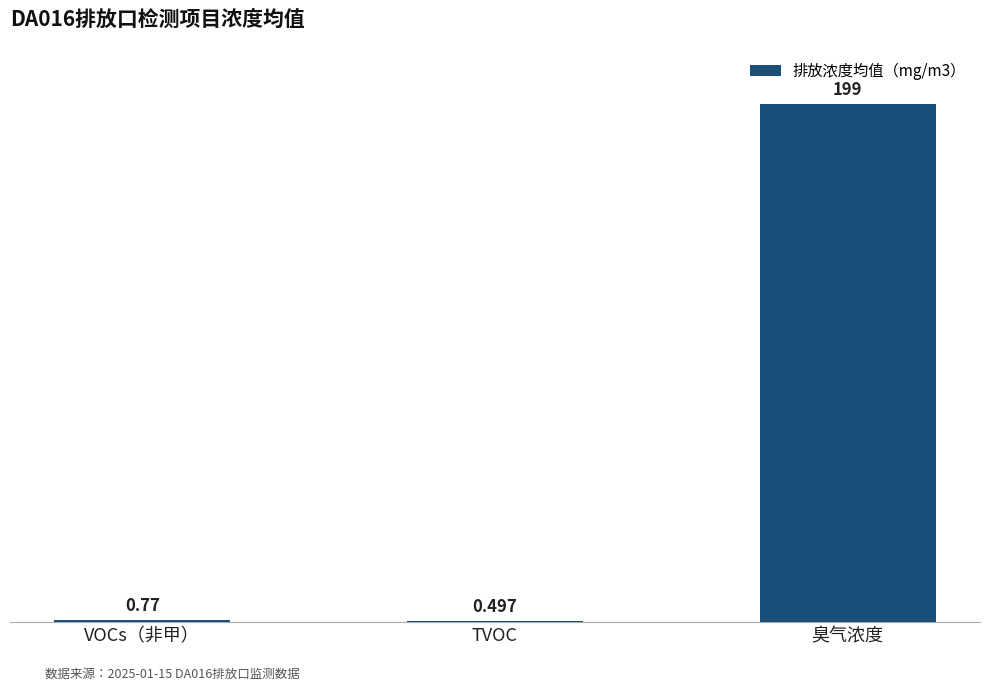

At which label is the value closest to 99?

VOCs（非甲）